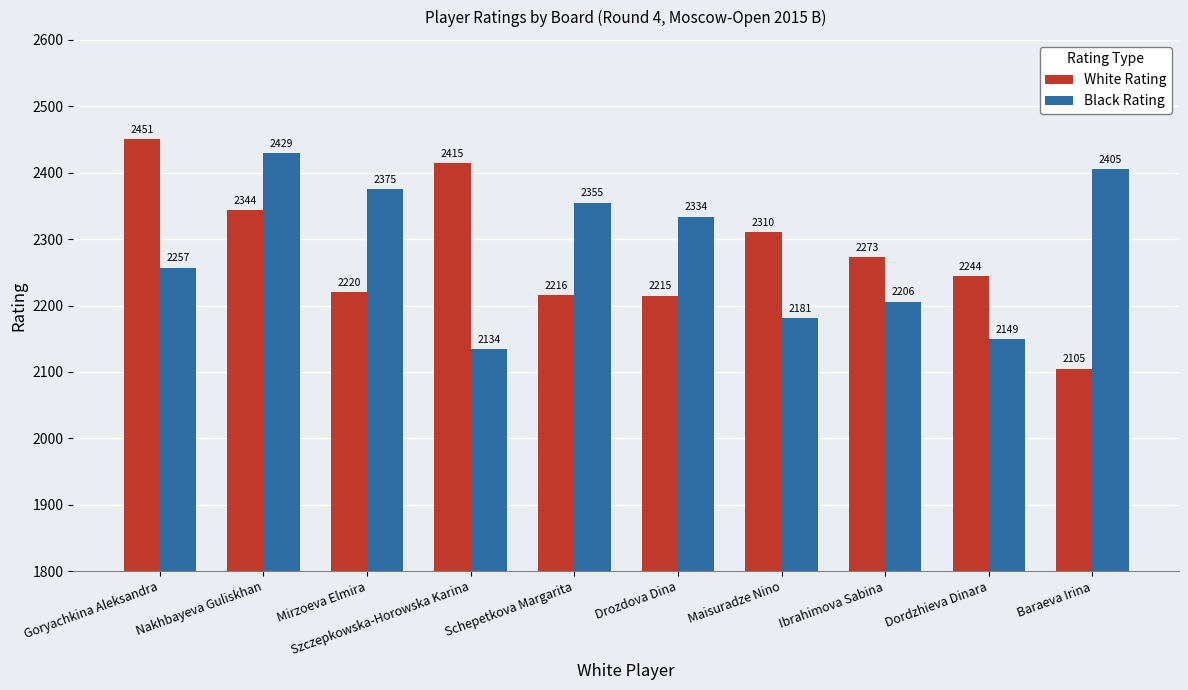

At which category is the sum across all series the highest?

Nakhbayeva Guliskhan